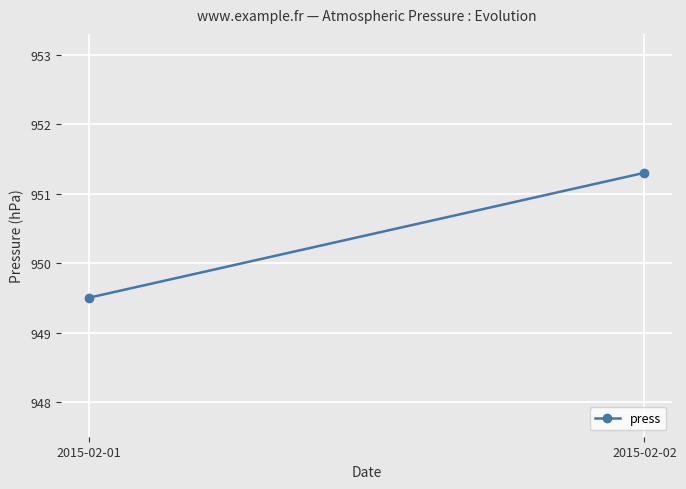

What is the greatest value displayed?

951.3